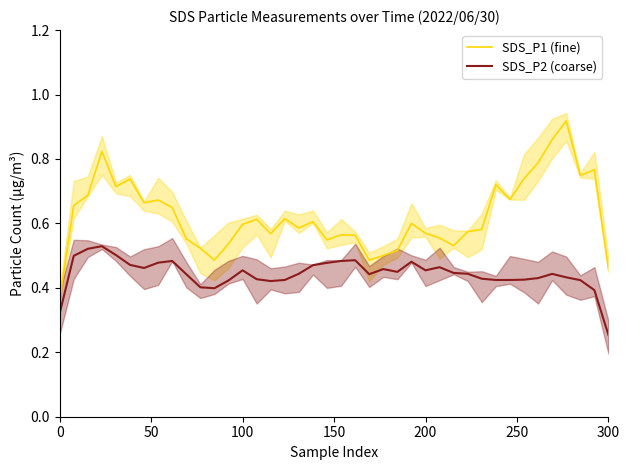

True or false: SDS_P2 (coarse) and SDS_P1 (fine) cross at least once.

False